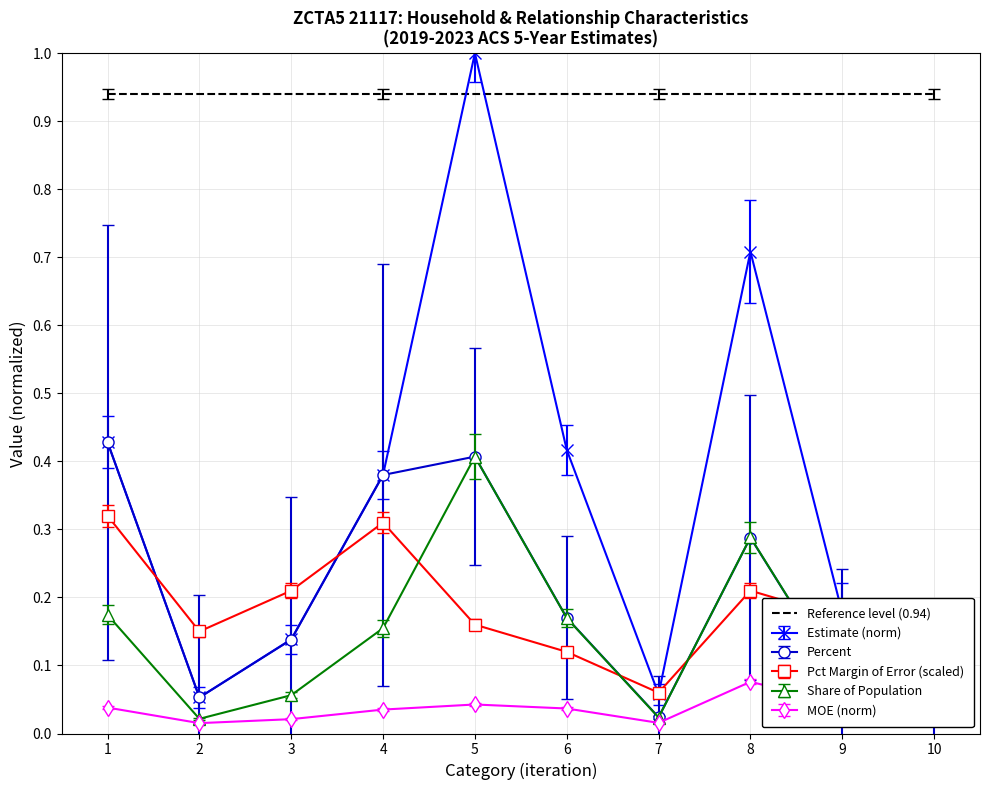

The value of Reference level (0.94) at 9 is 0.5. True or false?

False